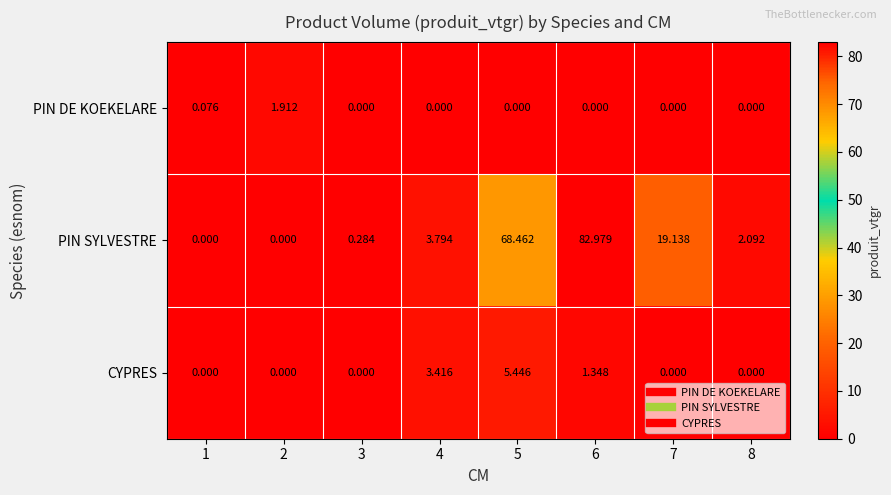

List the series in order of their peak value, lowest first.

PIN DE KOEKELARE, CYPRES, PIN SYLVESTRE